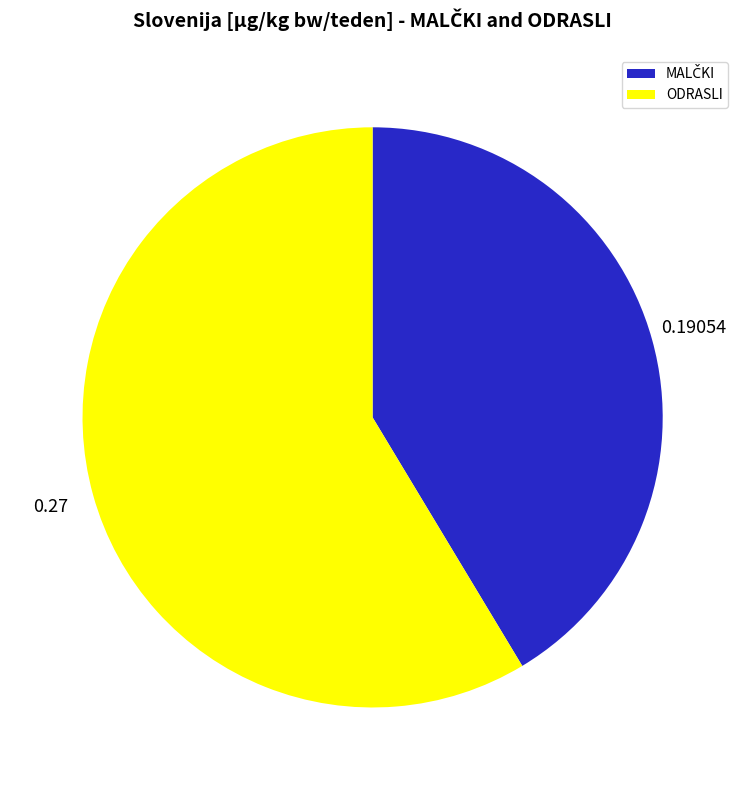

Is there a majority slice in this chart?

Yes